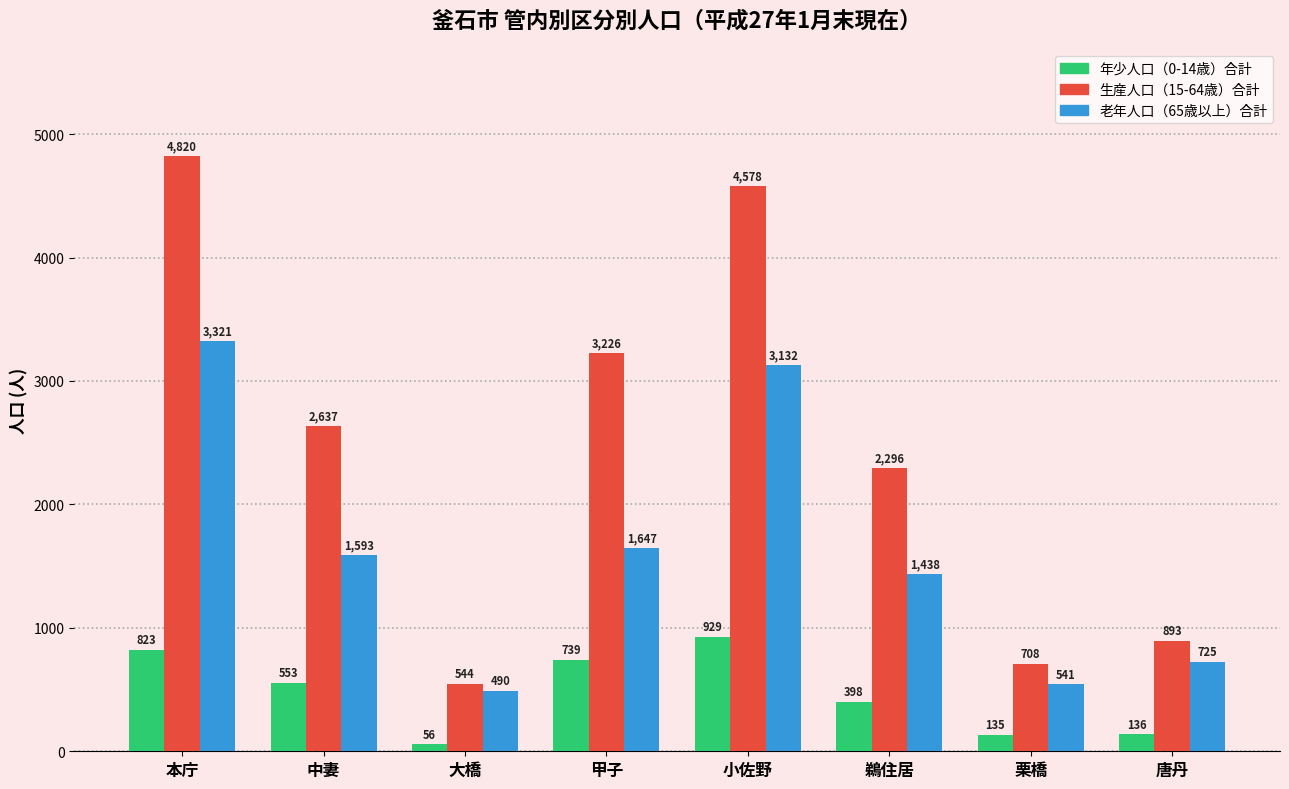

True or false: 年少人口（0-14歳）合計 has a value of 1428 at 本庁.

False